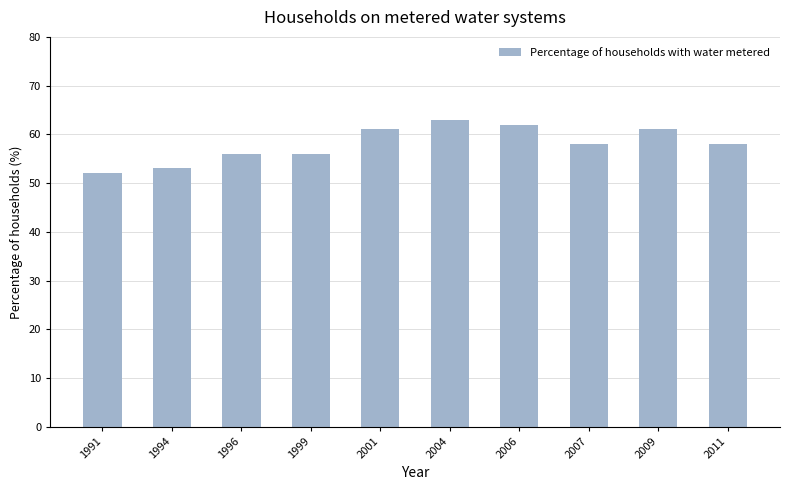

Where does the data first go above 58?

2001